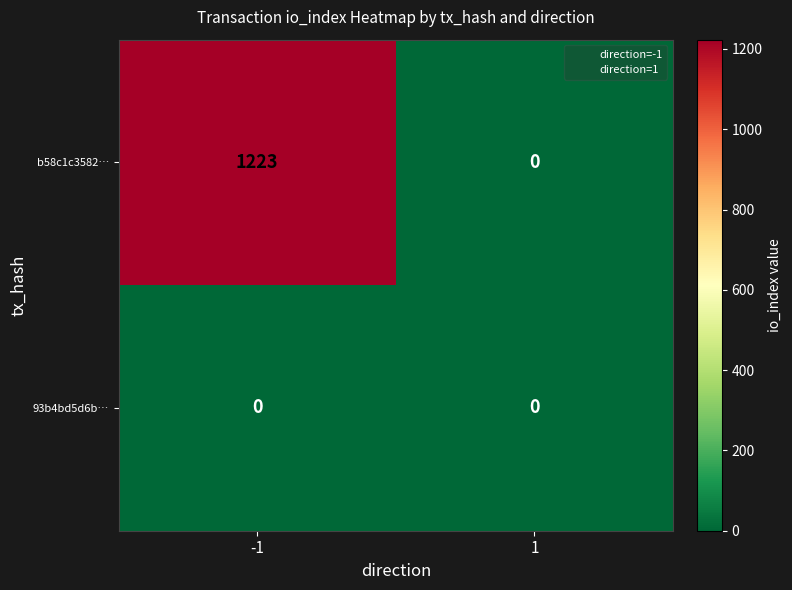

What is the maximum value shown in the chart?

1223